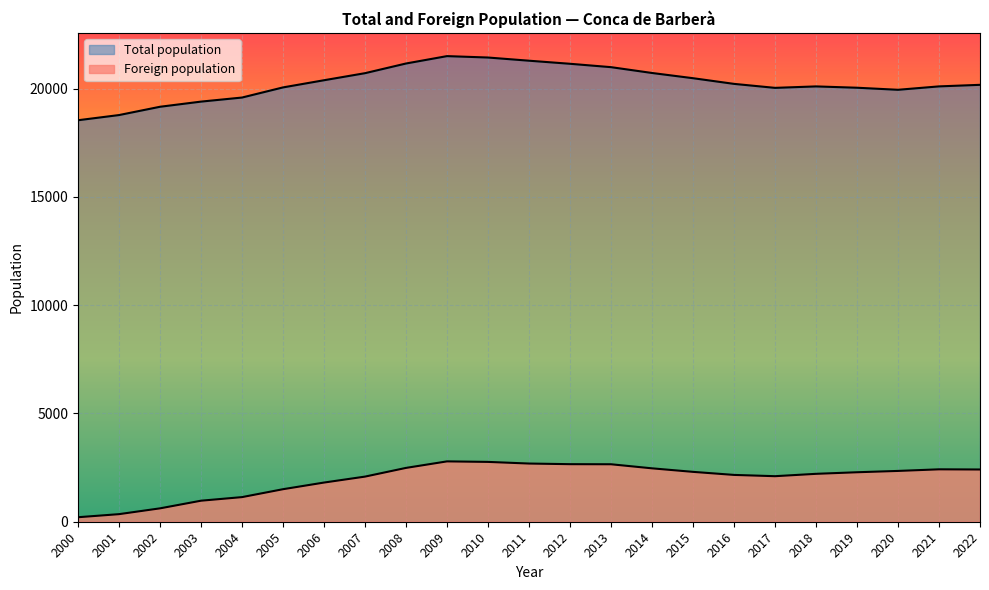

What is the total value across all series at 2000?

18749